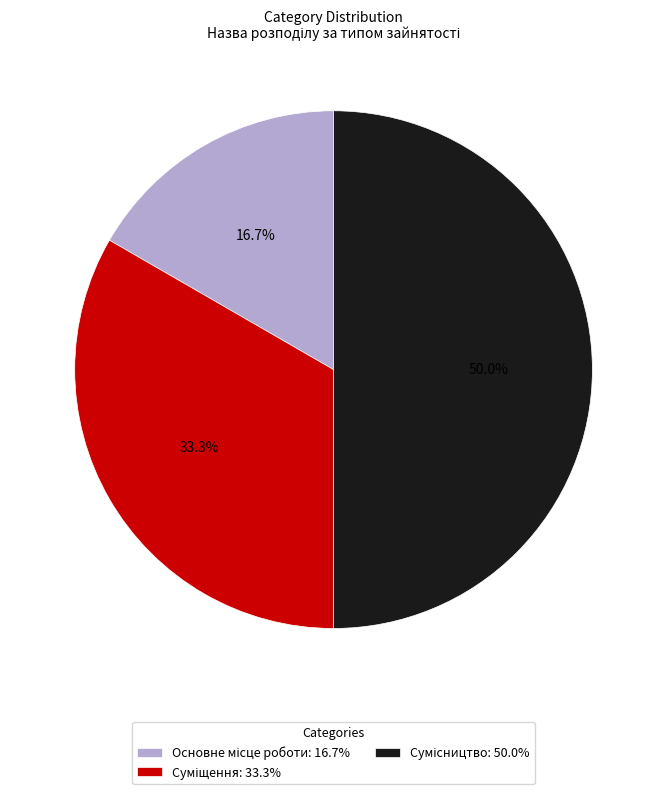

What is the smallest slice in the pie chart?

Основне місце роботи